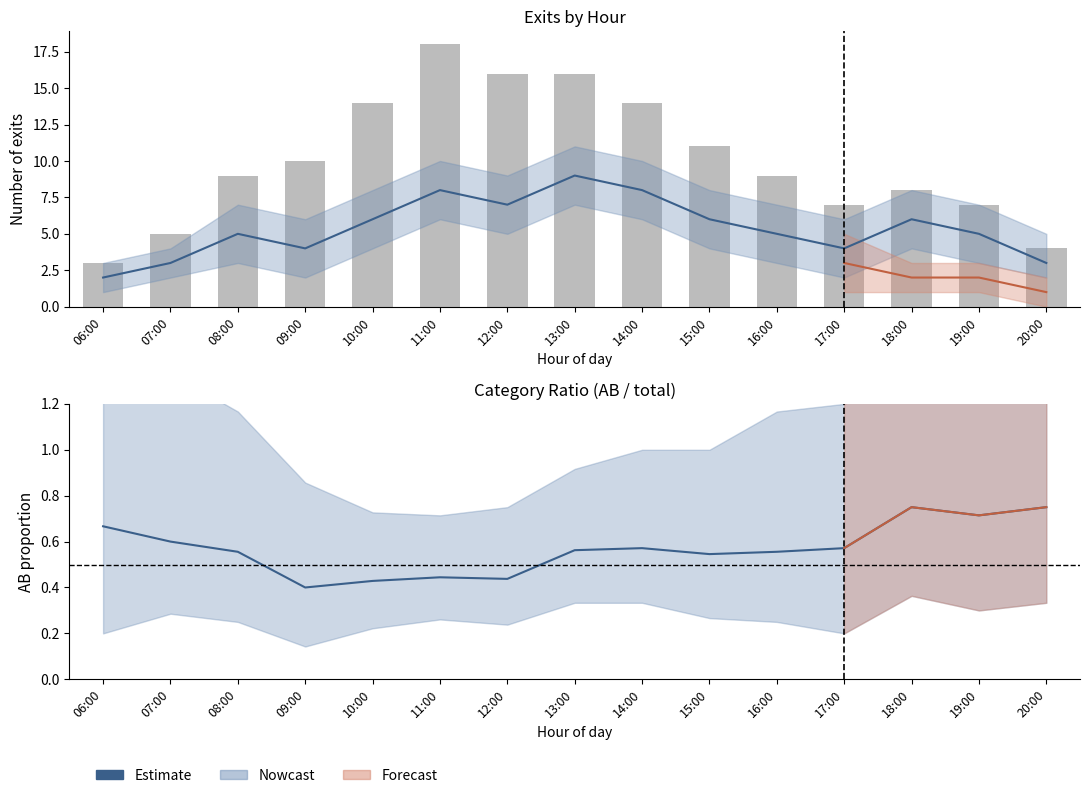

Rank the categories by Total exits value from highest to lowest.

11:00, 12:00, 13:00, 10:00, 14:00, 15:00, 09:00, 08:00, 16:00, 18:00, 17:00, 19:00, 07:00, 20:00, 06:00